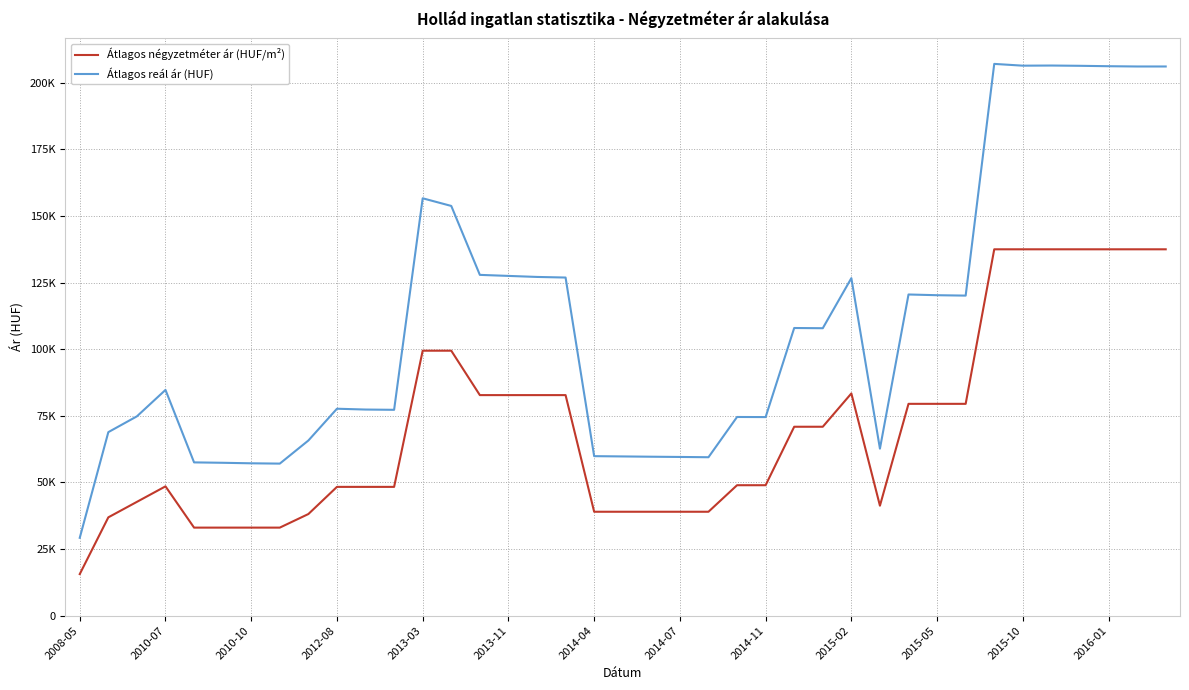

Where does the Átlagos négyzetméter ár (HUF/m²) series first go above 48958?

2013-03